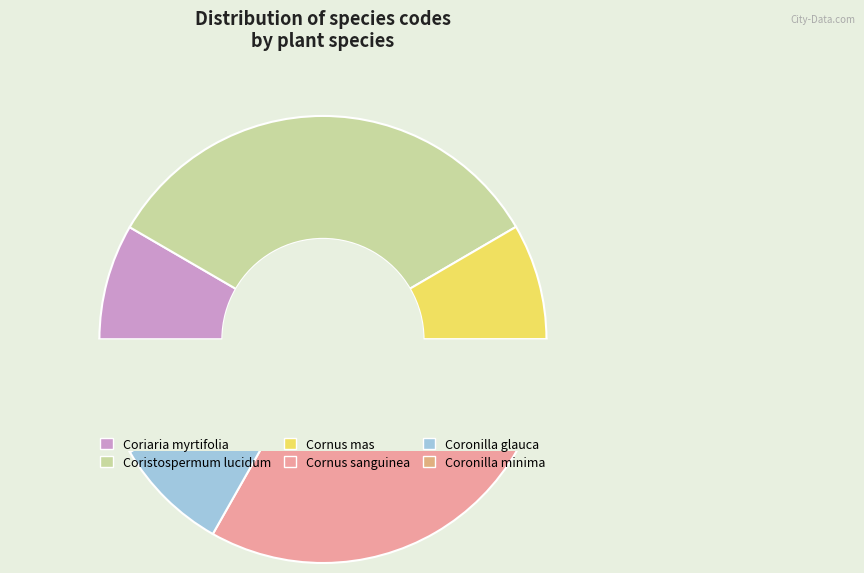

Is there any slice that represents more than half of the pie?

No